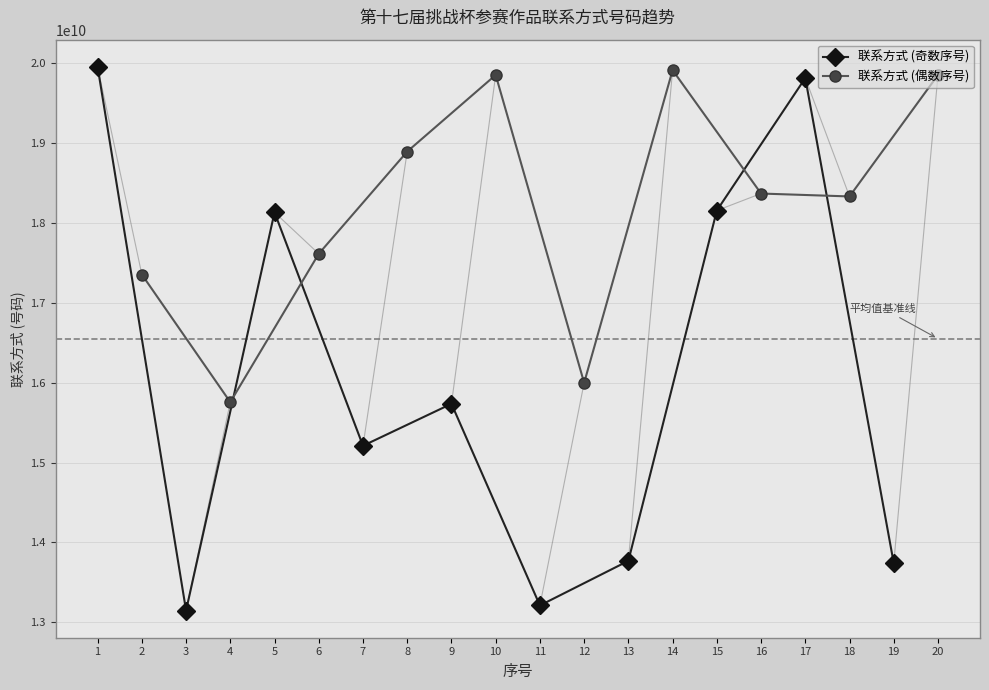

In 联系方式 (奇数序号), how many points are lower than both neighbors (excluding endpoints)?

3